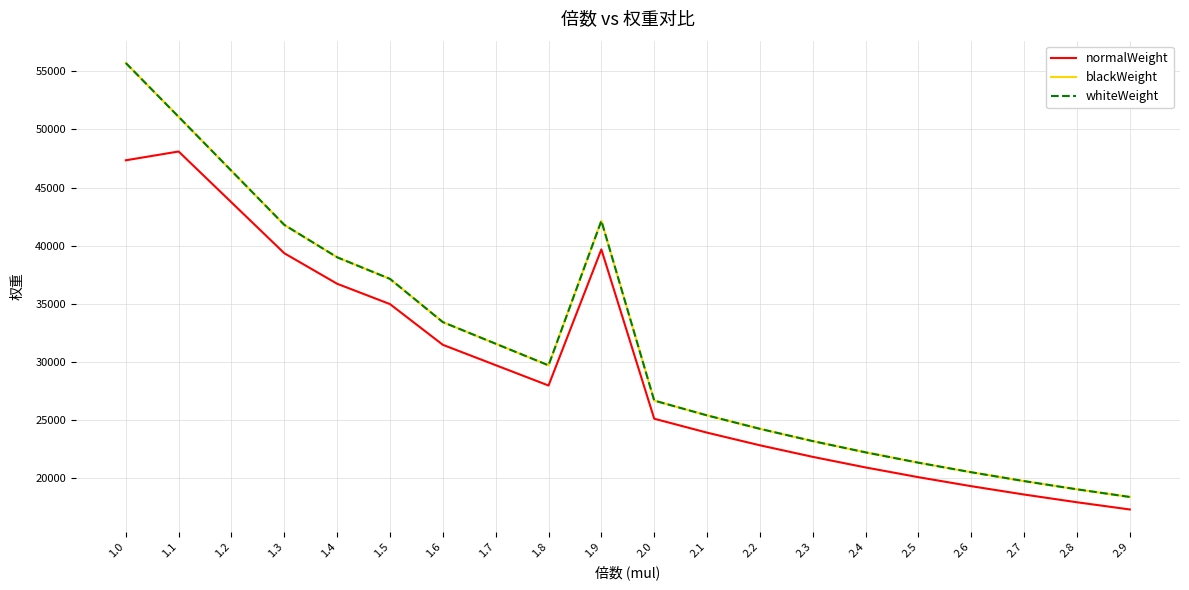

Does the chart display data point markers on the line(s)?

No